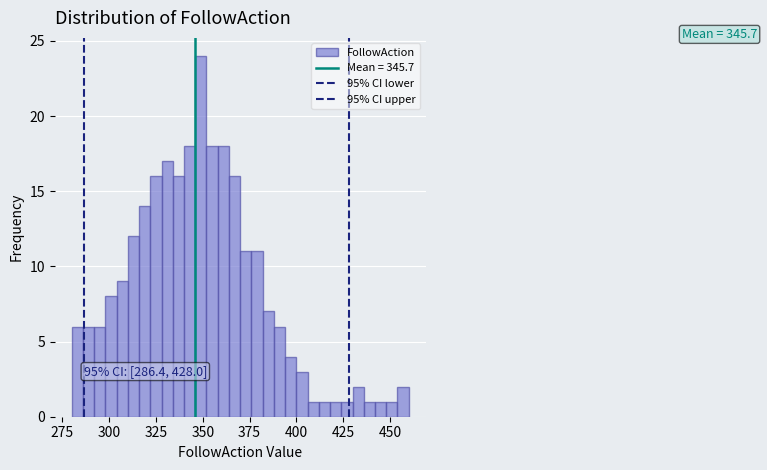

Read against the x-axis, roughly where is the centre of the tallest bar?

350